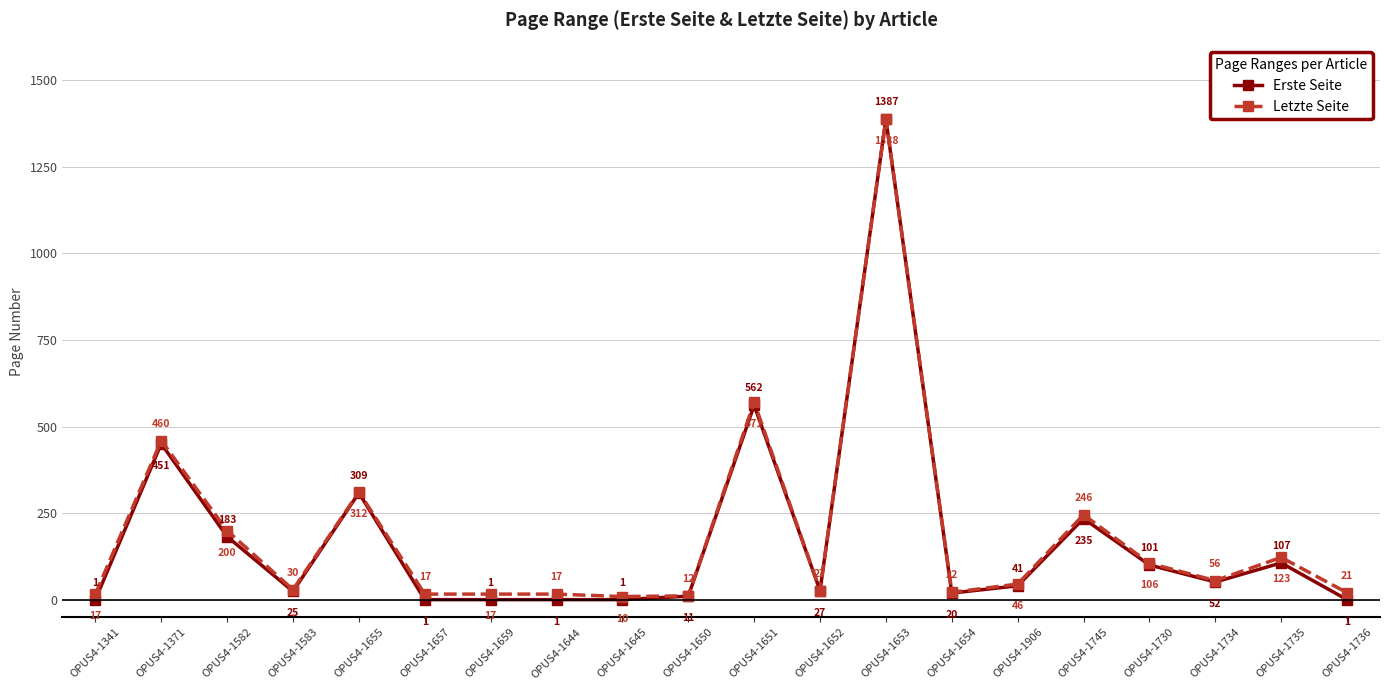

What is the difference between the highest and lowest values at OPUS4-1730?

5